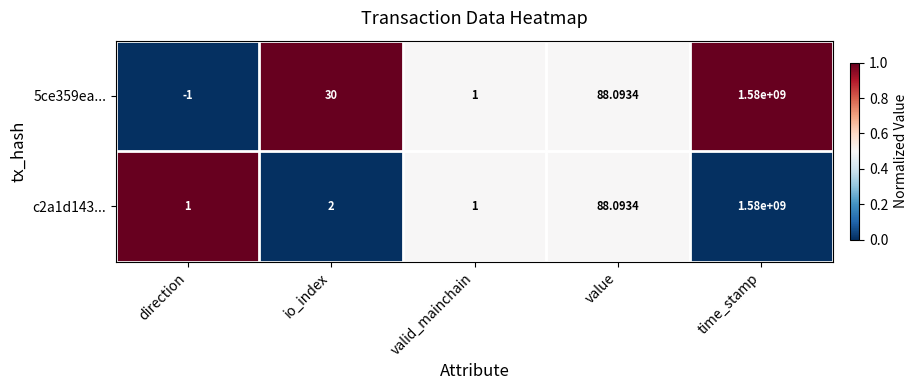

Which category has the lowest value across all series?

direction